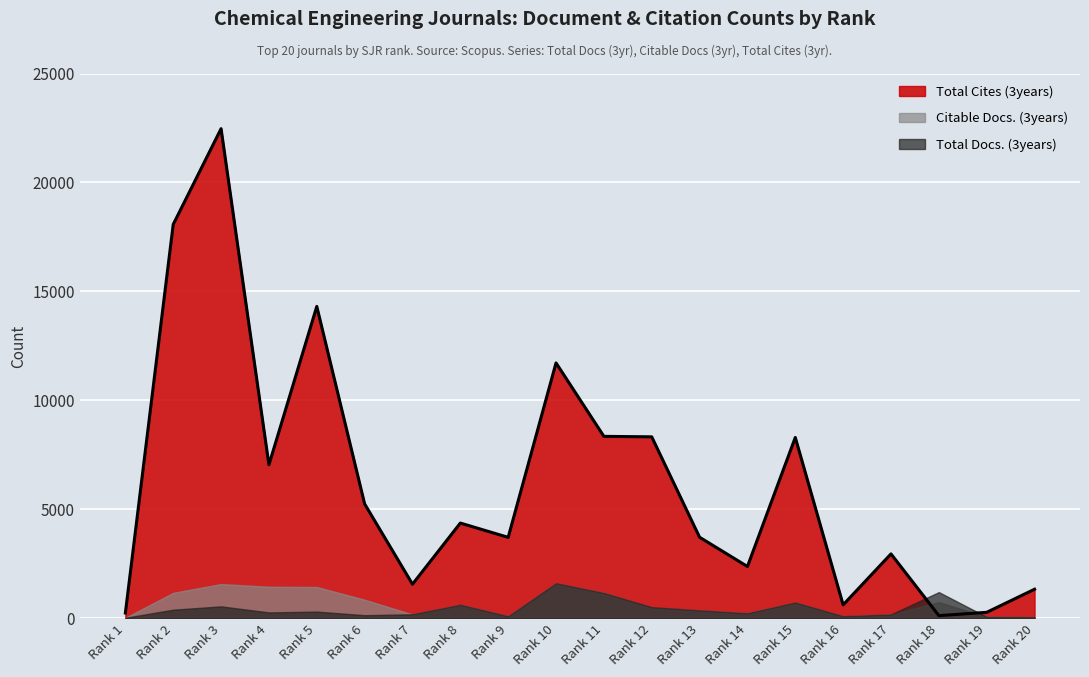

Where do Citable Docs. (3years) and Total Docs. (3years) first cross each other?

6 and 7